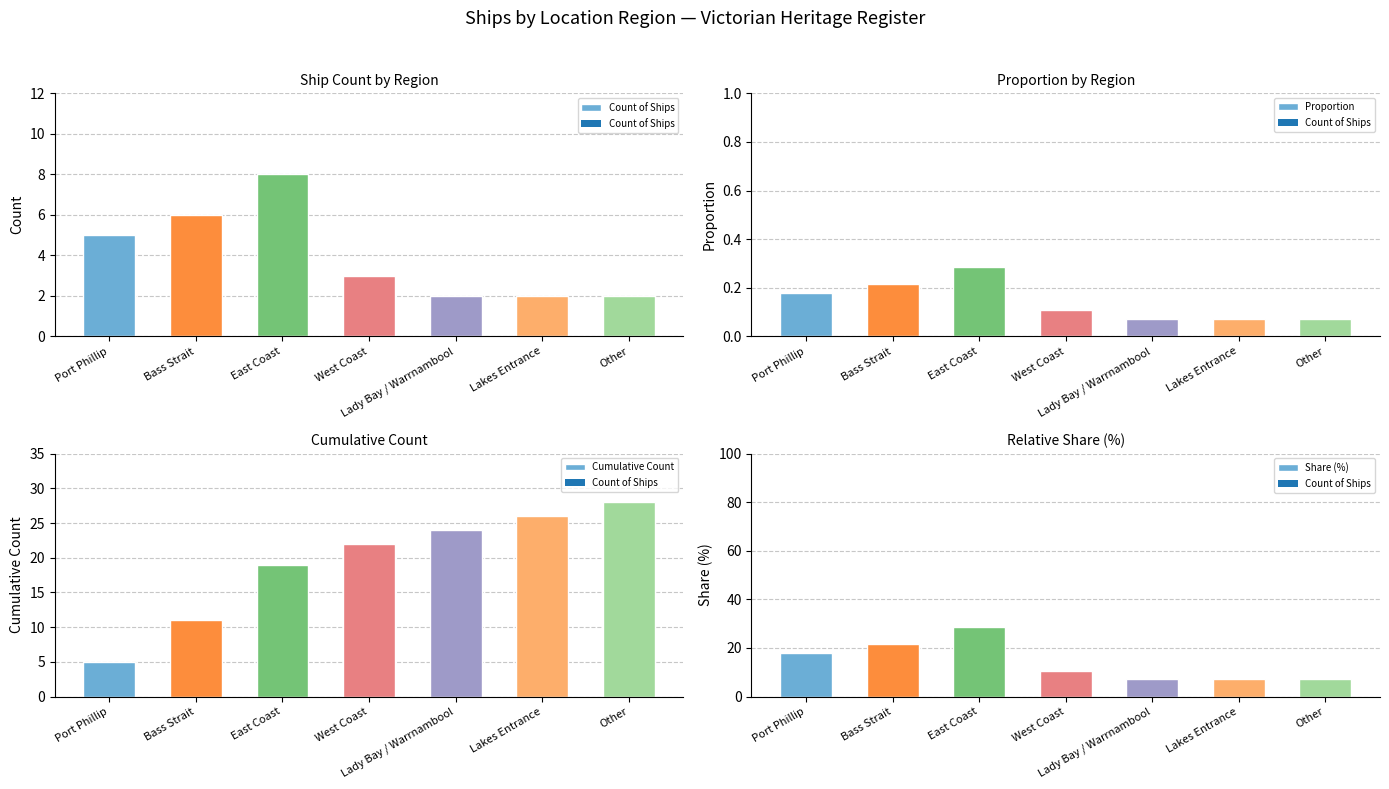

What position from the left is Other?

7